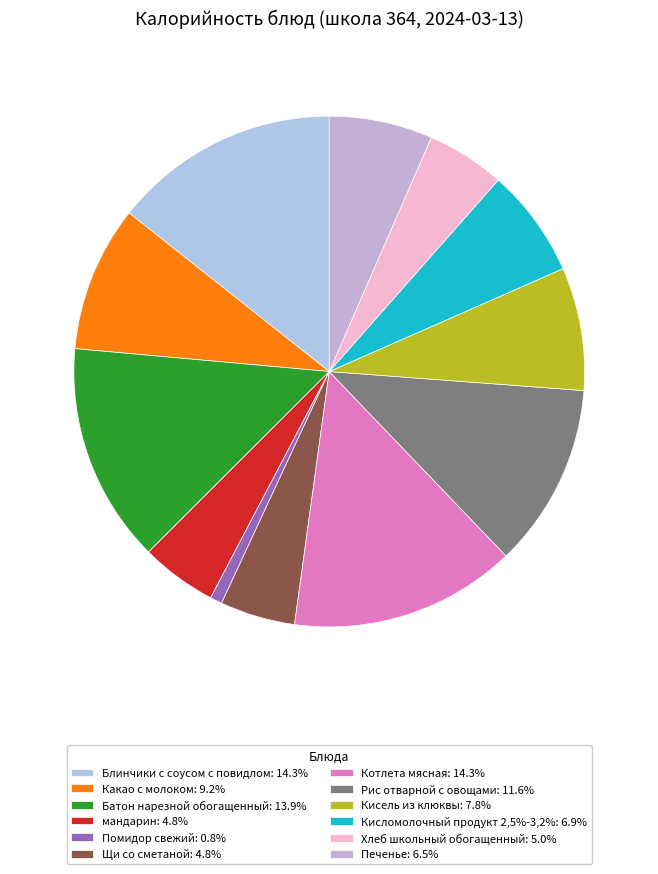

To the nearest percent, what is the difference between the largest and smallest slice percentages?

14%